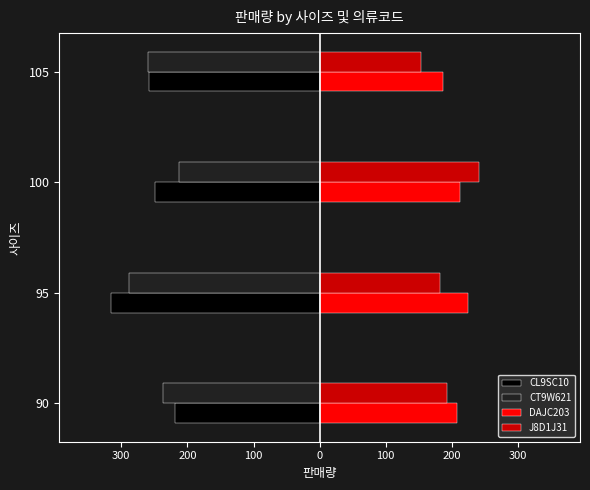

What are all the series names shown in the legend?

CL9SC10, CT9W621, DAJC203, J8D1J31